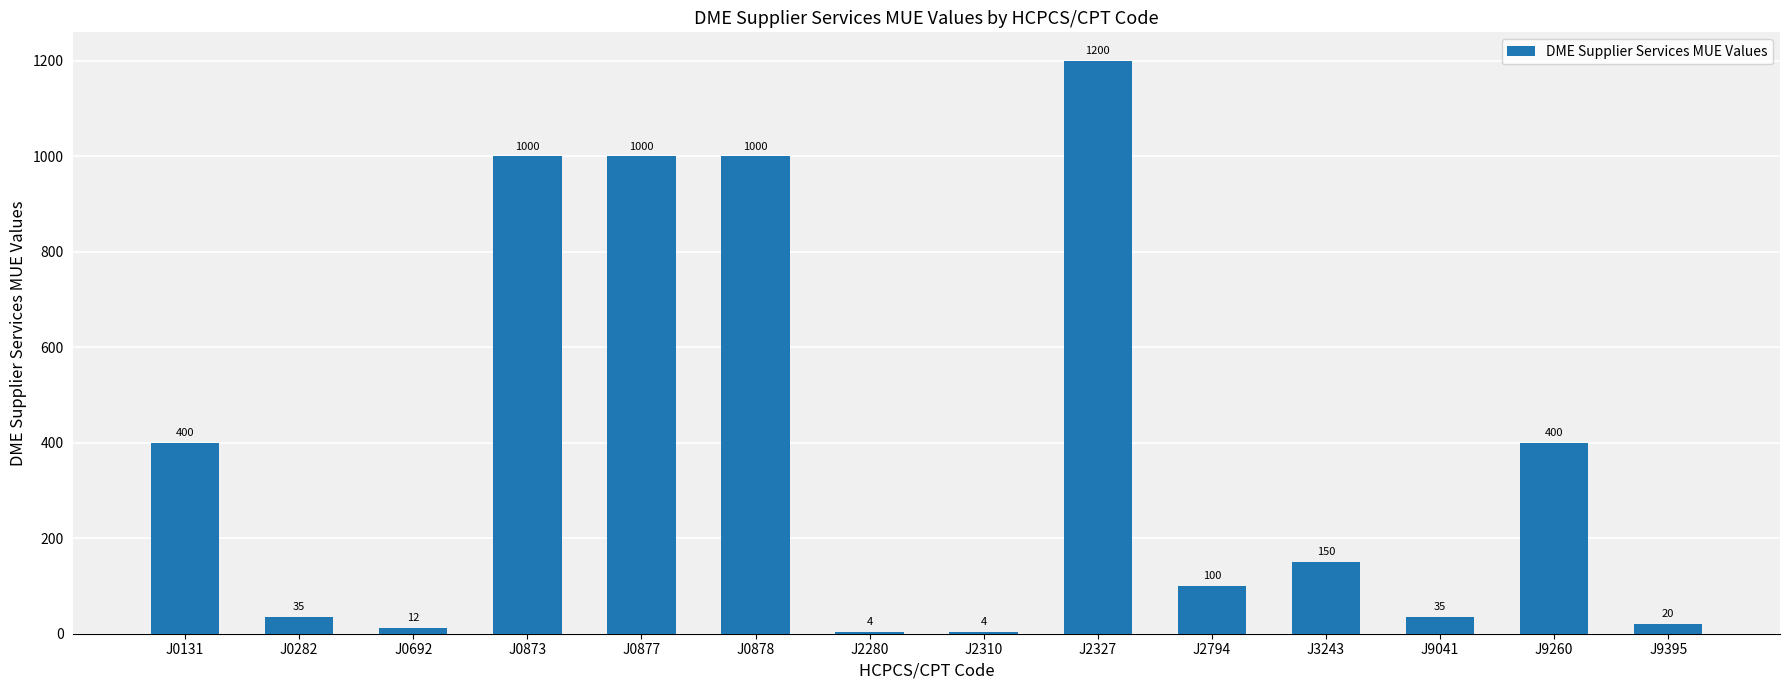

True or false: the data shows 4 at J2280.

True